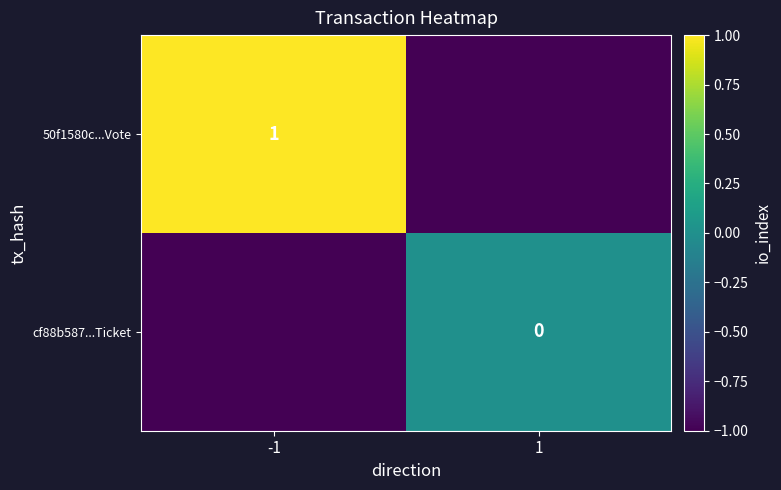

How many distinct data groups are displayed?

2